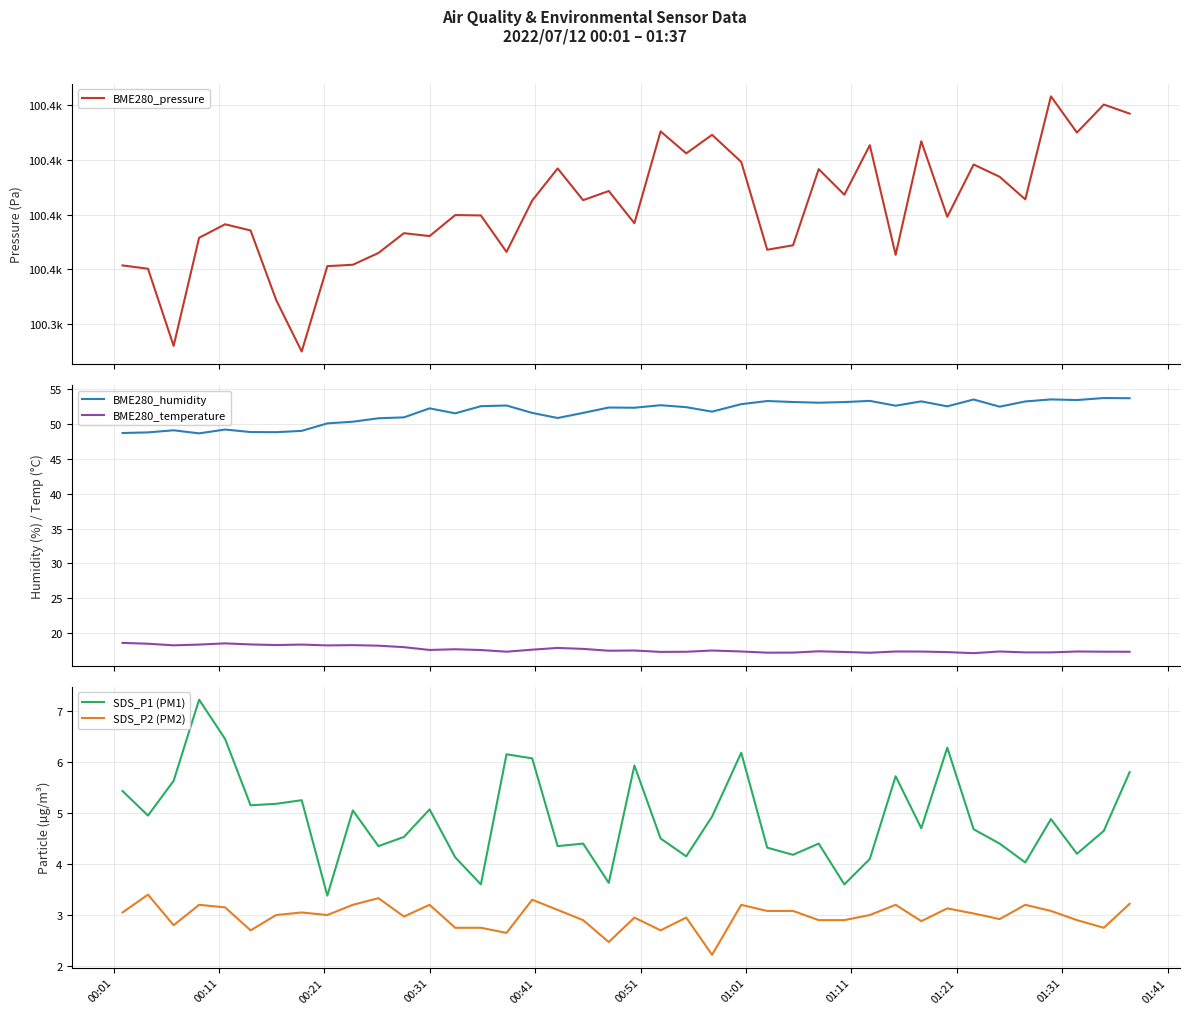

Which series has the largest total across all categories?

BME280_pressure